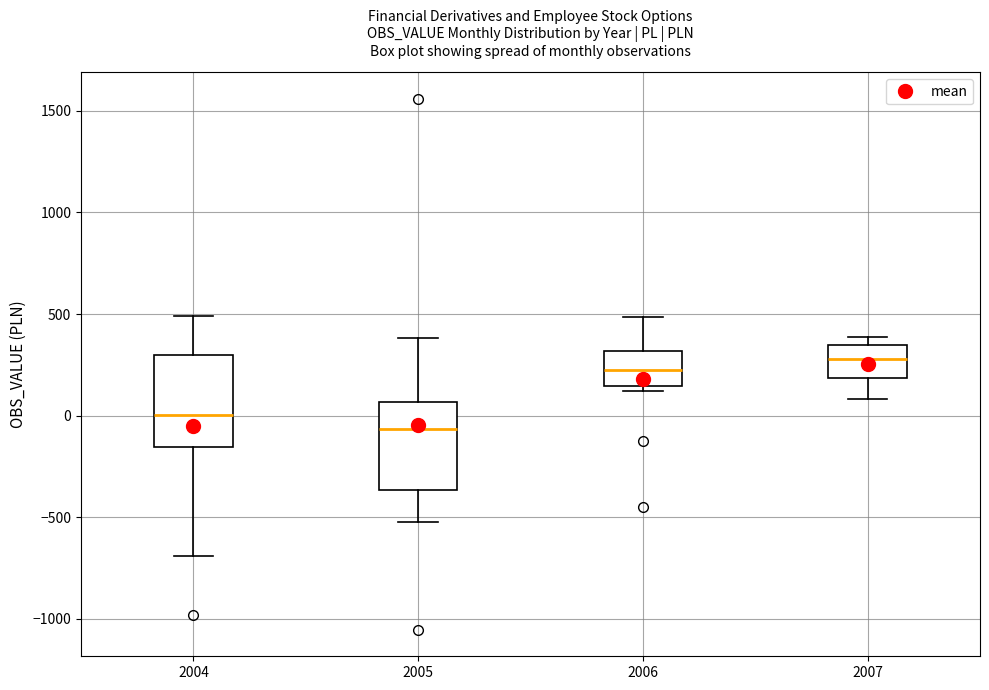

Where does the median line of the box at x = 2006 sit on the y-axis? The values are not printed on the chart, so give them approximately, as read against the axis.

200